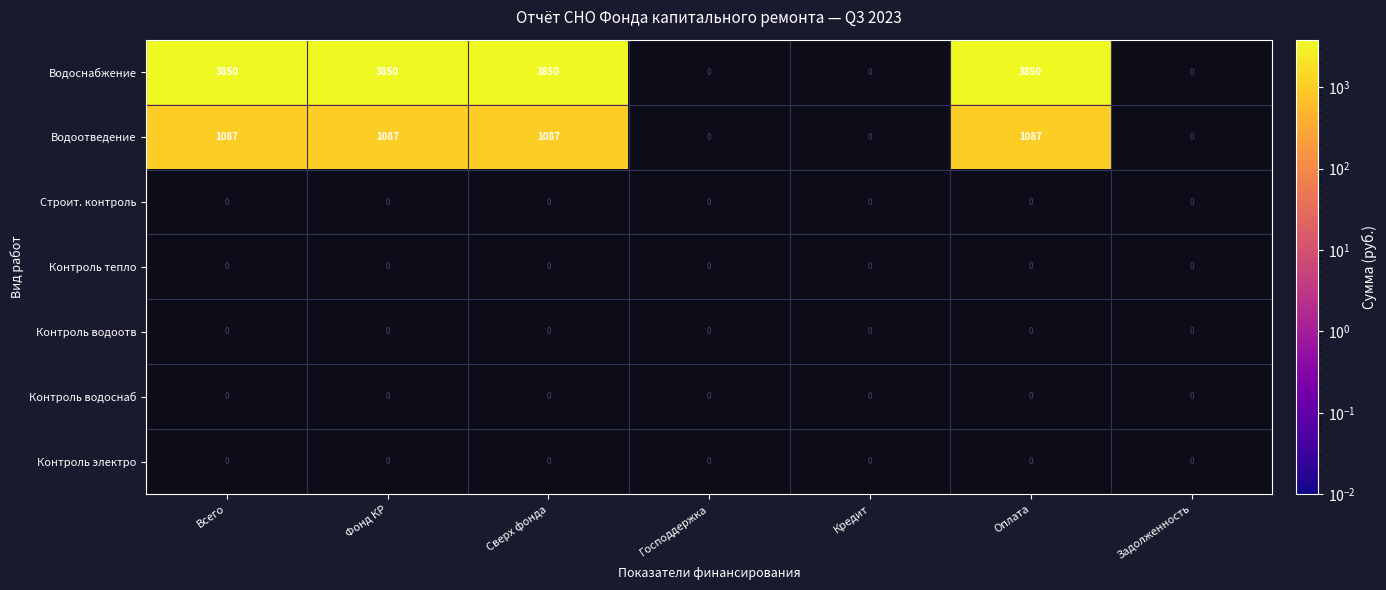

Is it true that Водоотведение equals 1087 at Оплата?

True